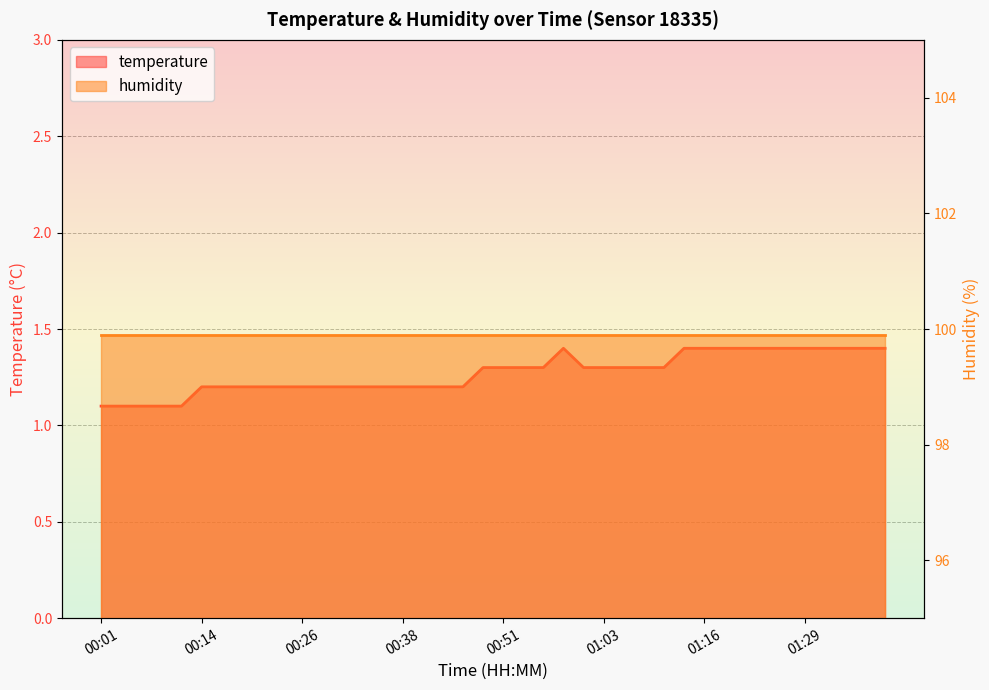

Where is the data nearest to the value 1?

00:01